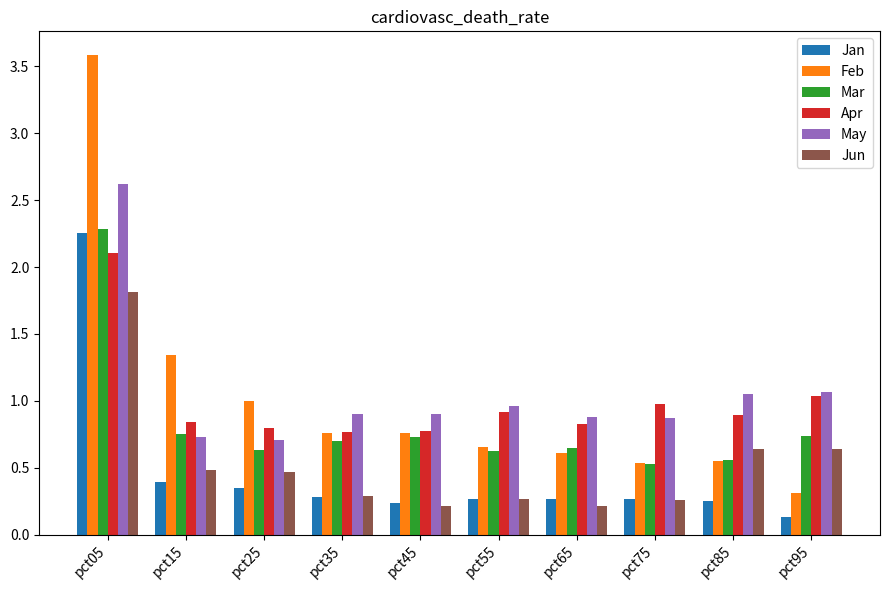

Is it true that May equals 1.4 at pct75?

False